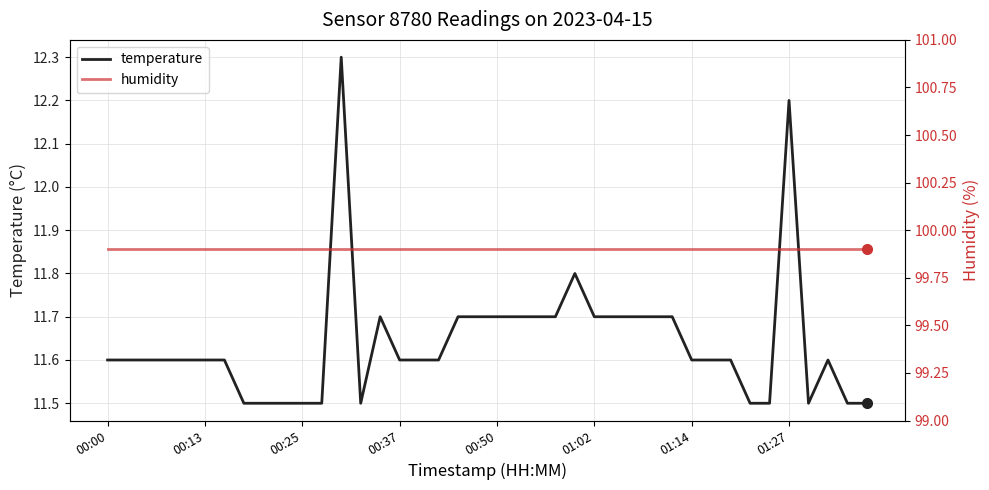

What is the sum of all humidity values?

3996.0